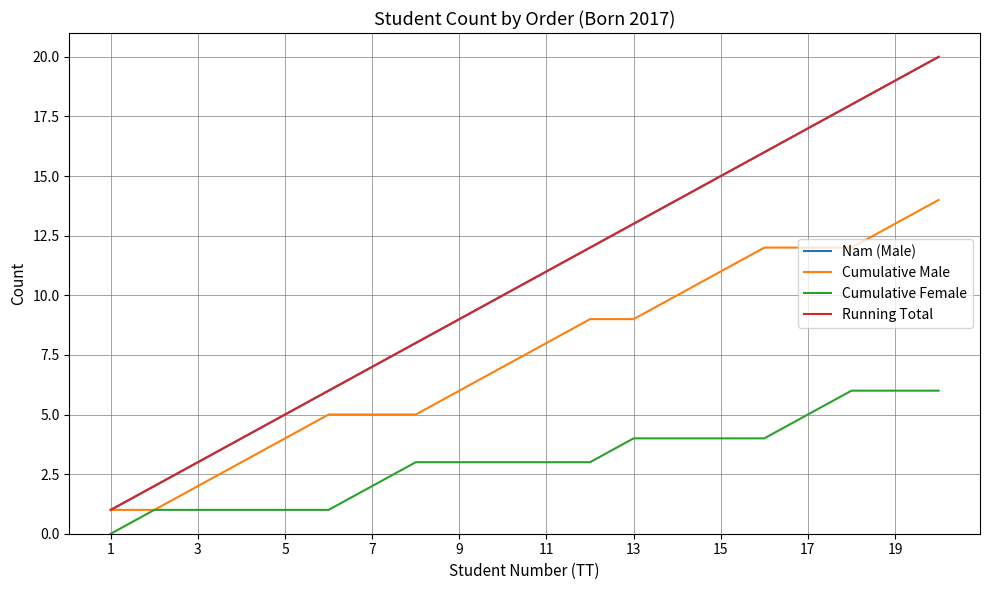

Which series has the largest total across all categories?

Nam (Male)